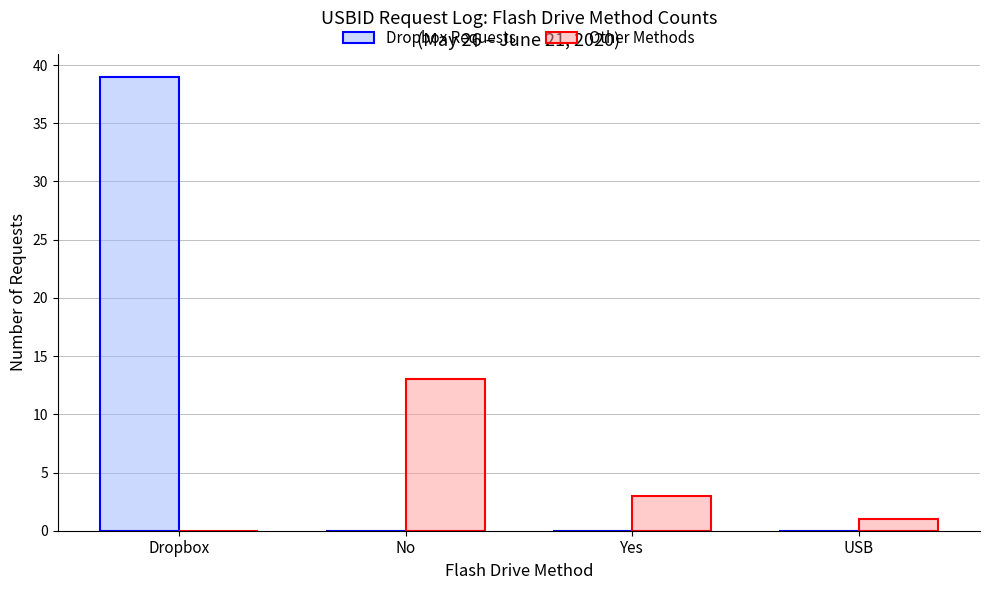

How many groups of bars are there?

4